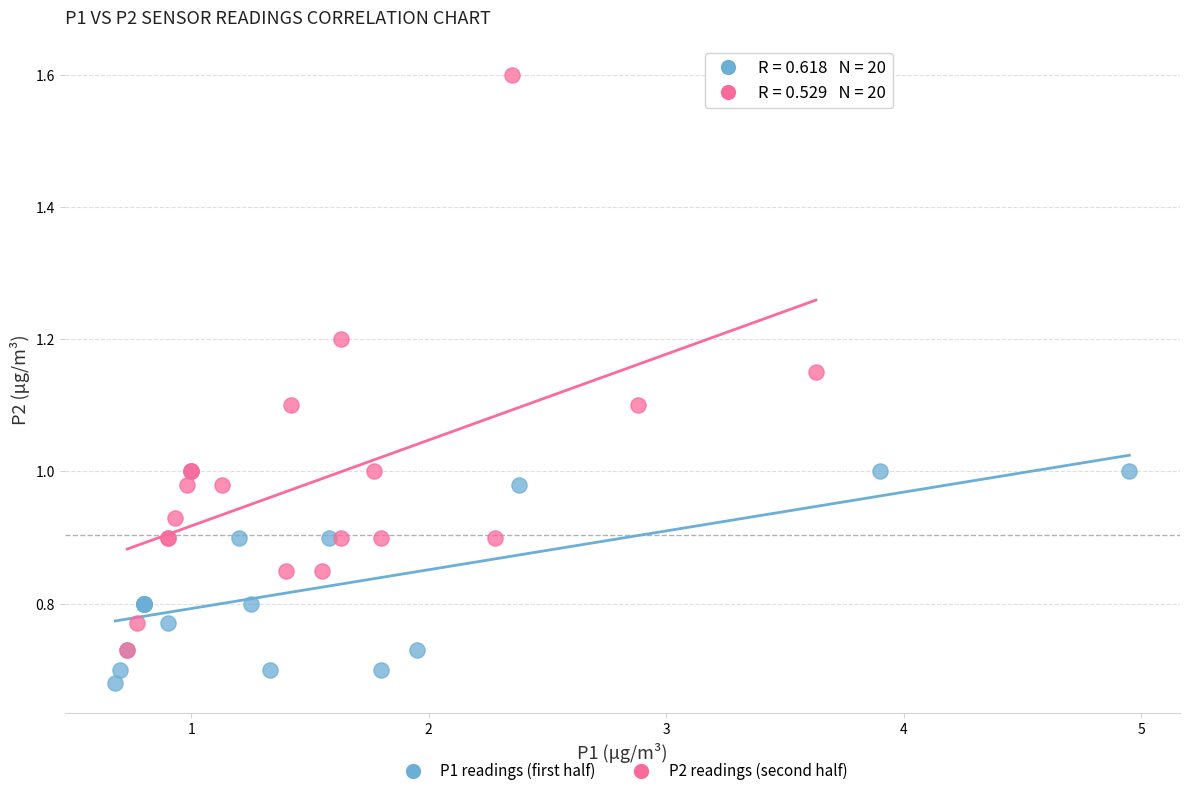

Which series has the largest Y range (max minus min)?

P2 readings (second half)